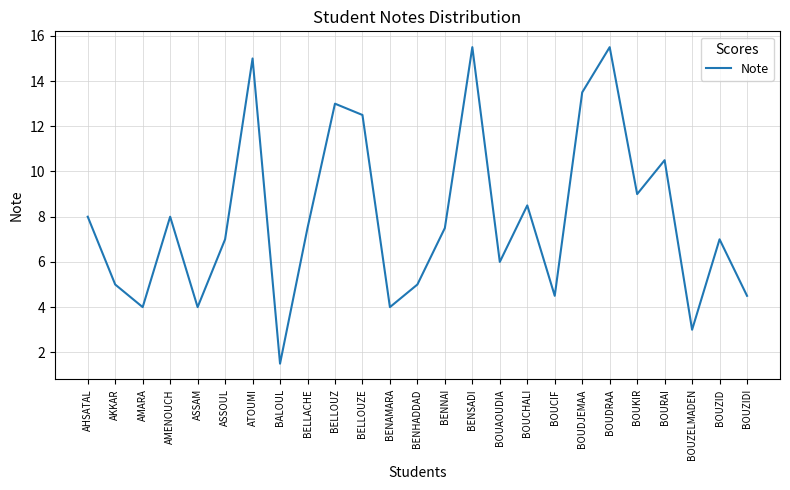

How many categories are shown in the chart?

25